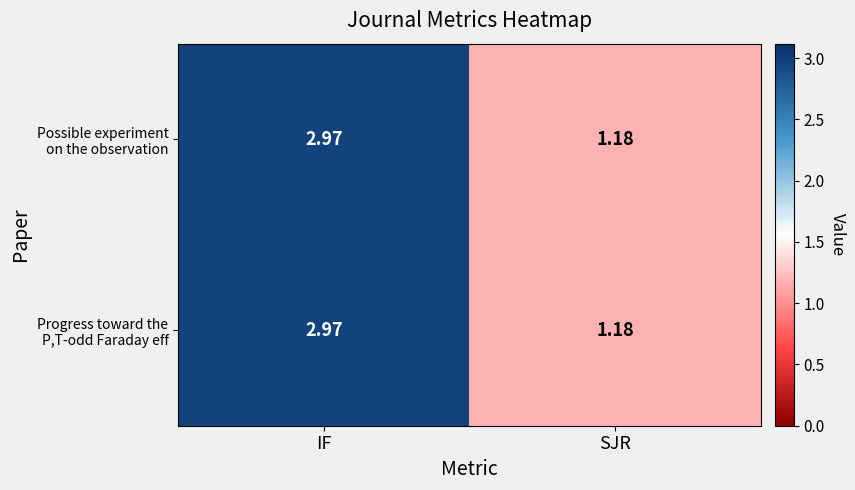

Which category has the highest value across all series?

IF